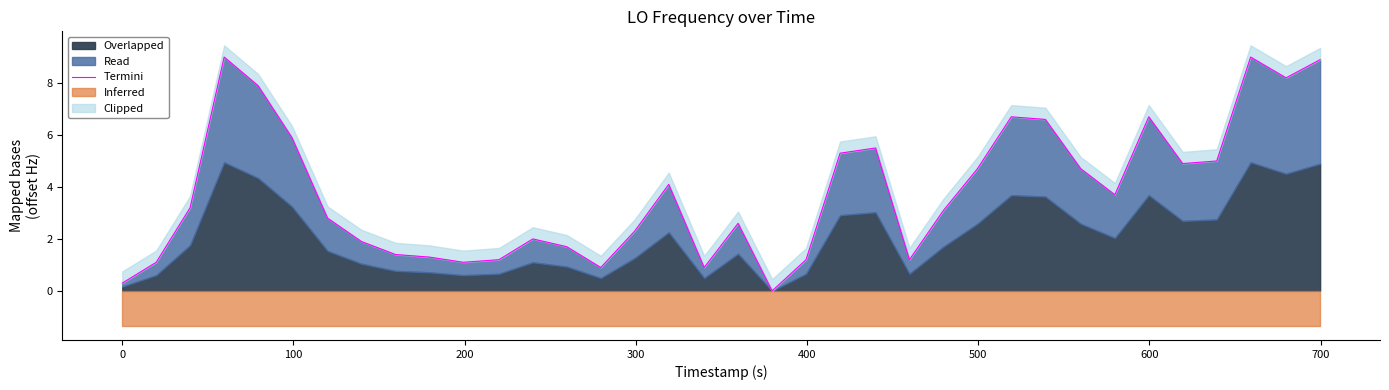

What is the greatest value displayed?

9.0